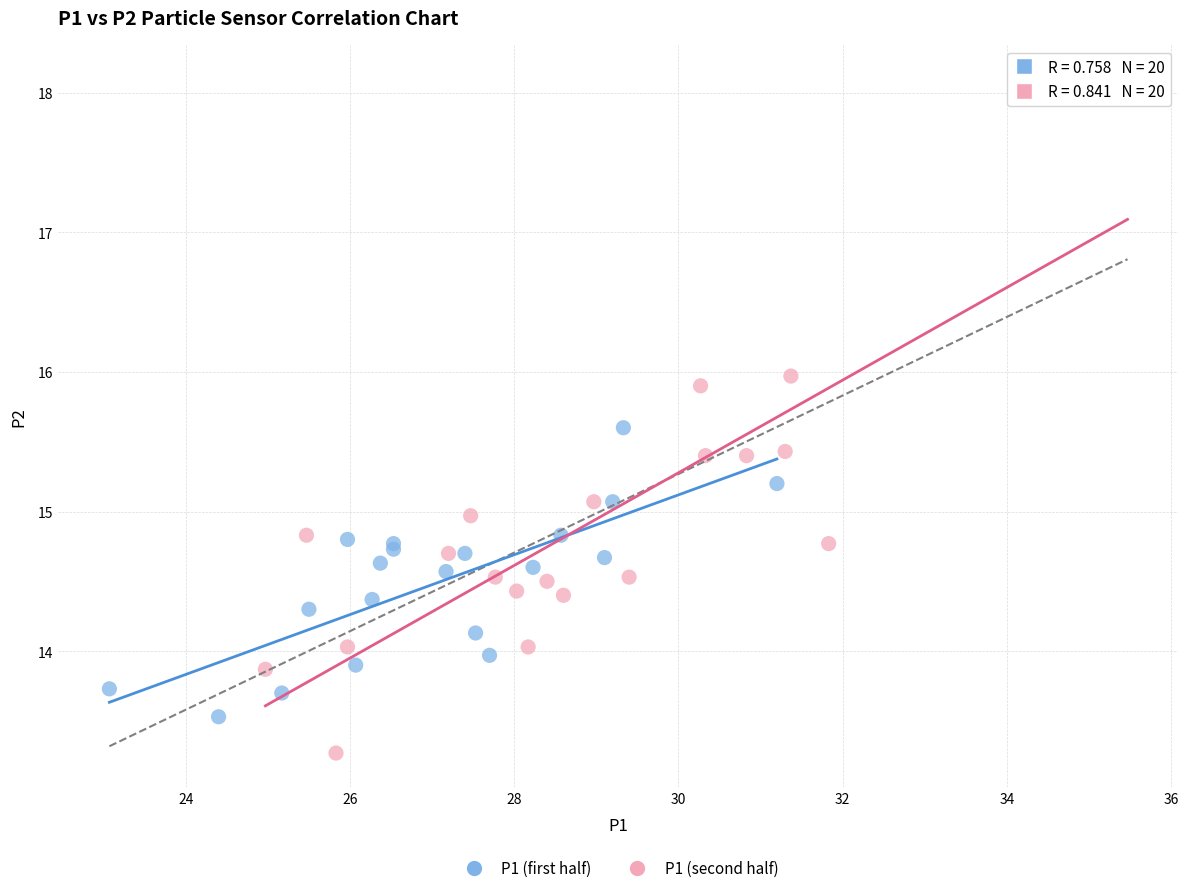

Which series contains the highest Y value?

P1 (second half)